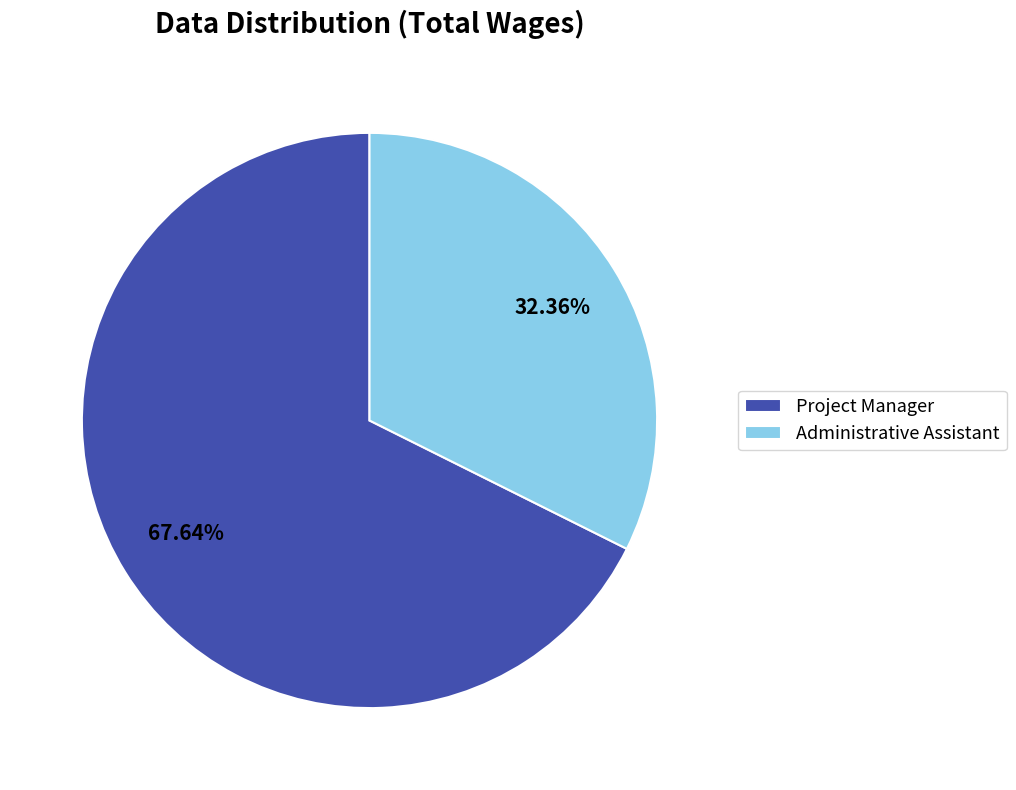

Count the number of slices in the pie.

2